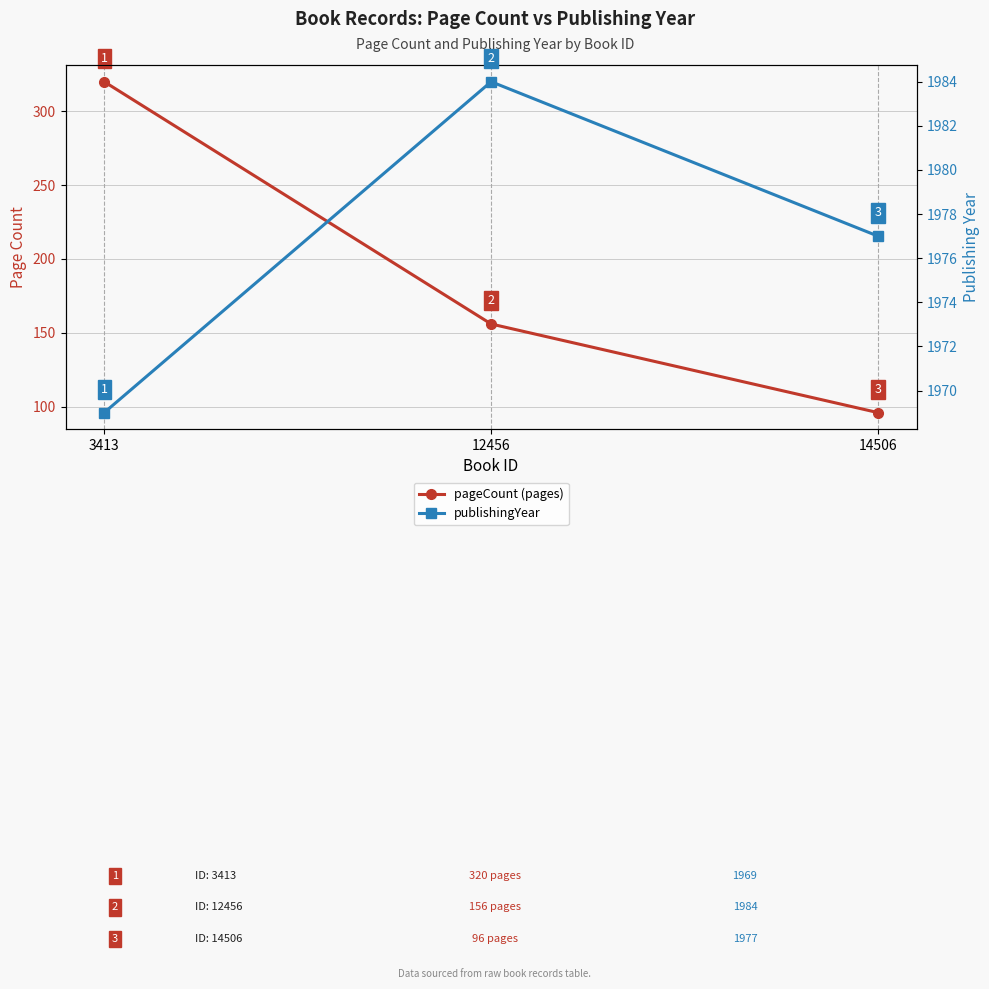

The publishingYear series shows 1977 at 14506. True or false?

True